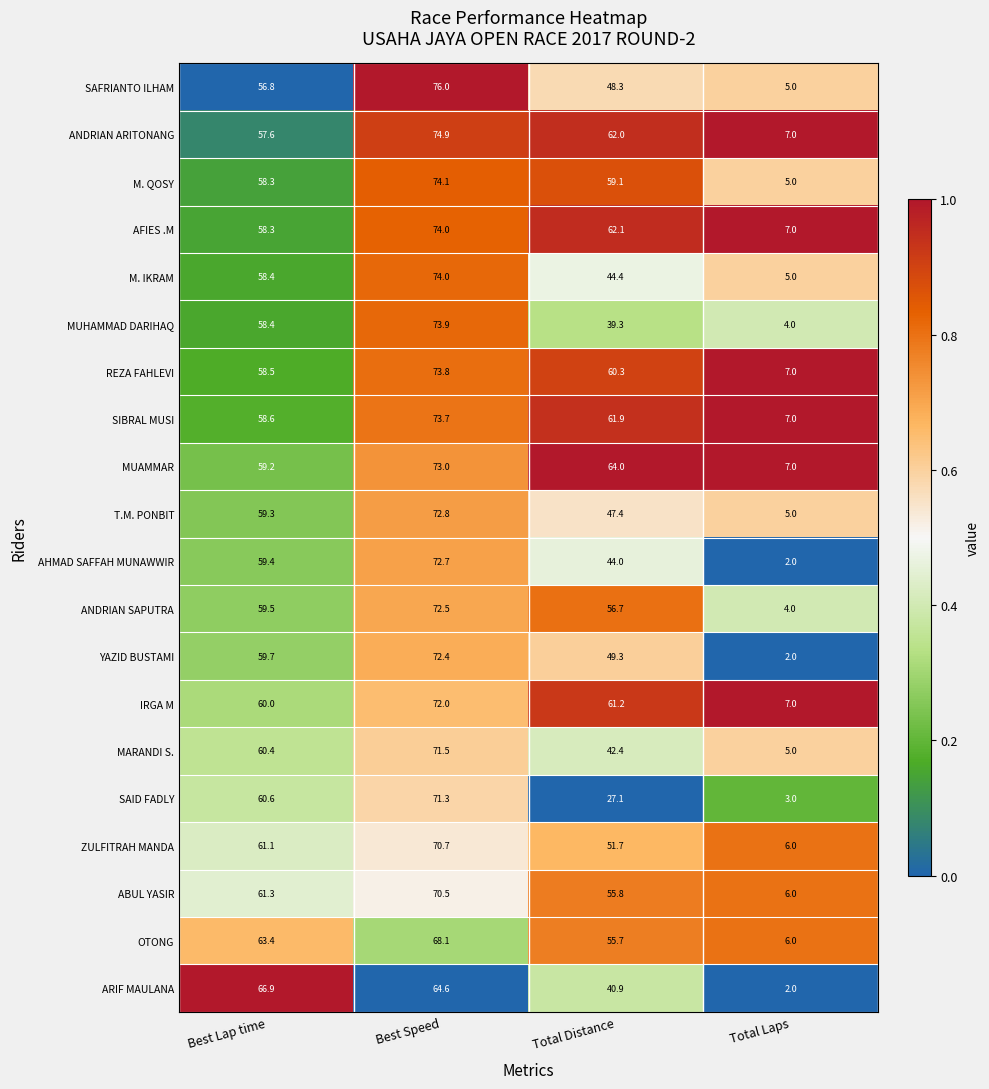

What is the difference between the maximum and minimum values in the M. QOSY series?

69.1